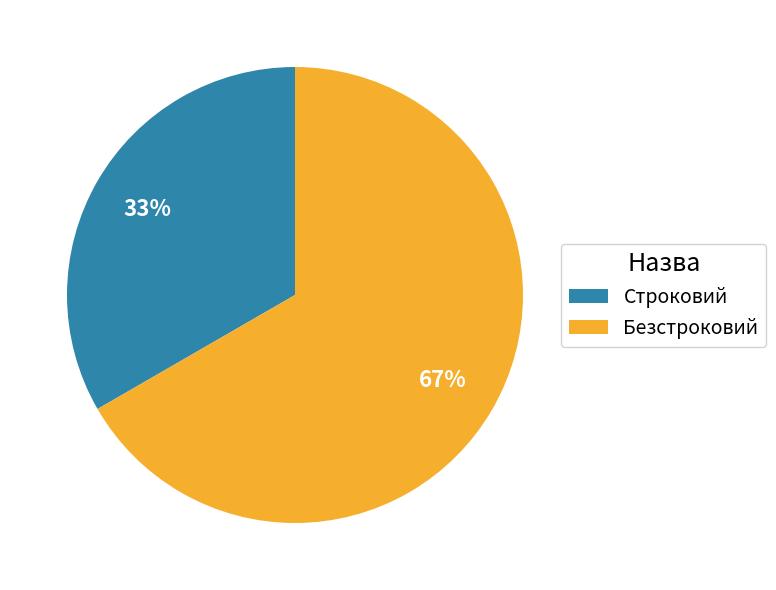

Does any single category account for the majority?

Yes